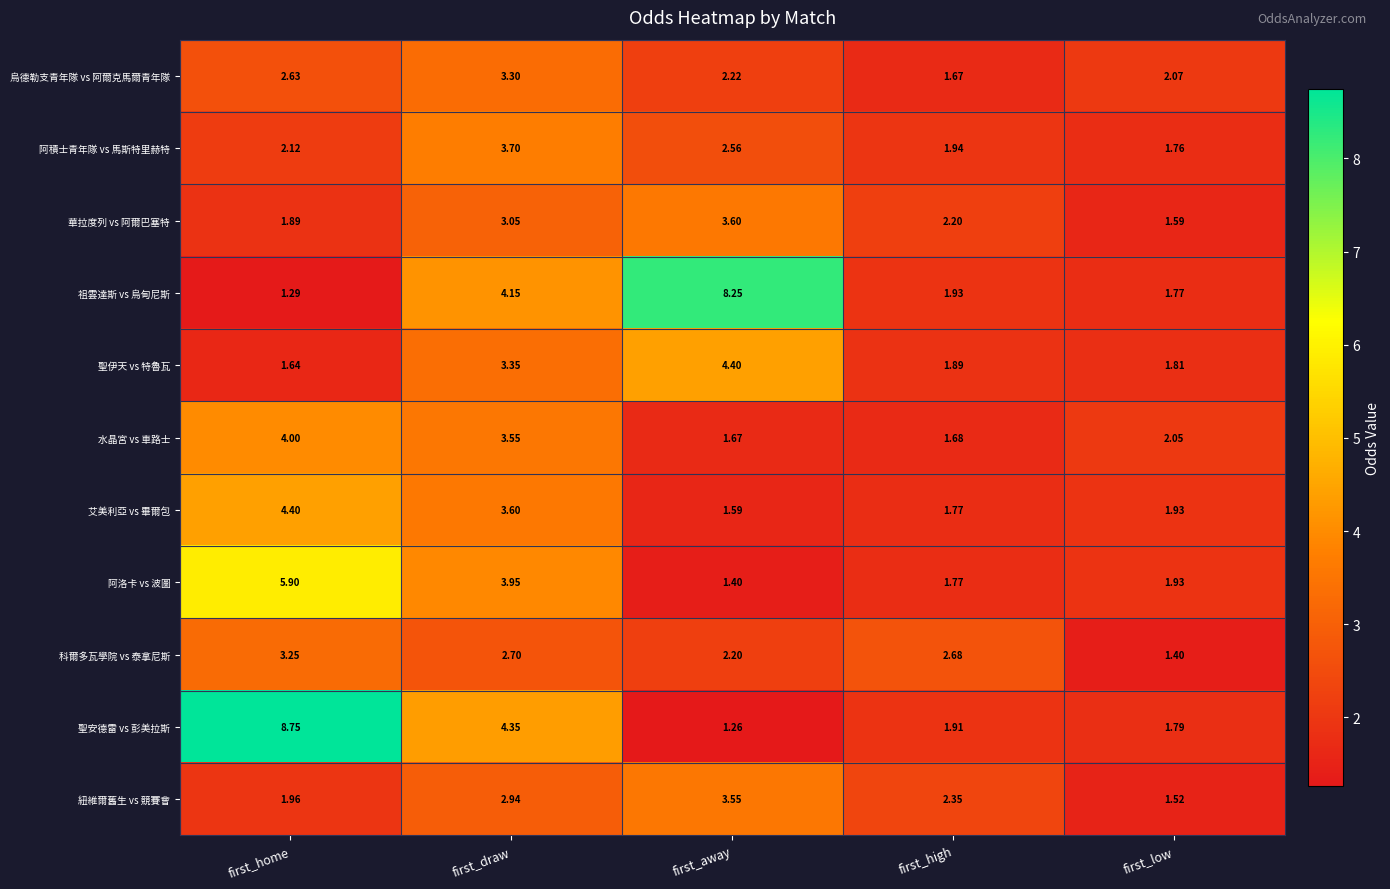

At first_away, list the series in order from smallest to largest.

聖安德雷 vs 彭美拉斯, 阿洛卡 vs 波圖, 艾美利亞 vs 畢爾包, 水晶宮 vs 車路士, 科爾多瓦學院 vs 泰拿尼斯, 烏德勒支青年隊 vs 阿爾克馬爾青年隊, 阿積士青年隊 vs 馬斯特里赫特, 紐維爾舊生 vs 競賽會, 華拉度列 vs 阿爾巴塞特, 聖伊天 vs 特魯瓦, 祖雲達斯 vs 烏甸尼斯